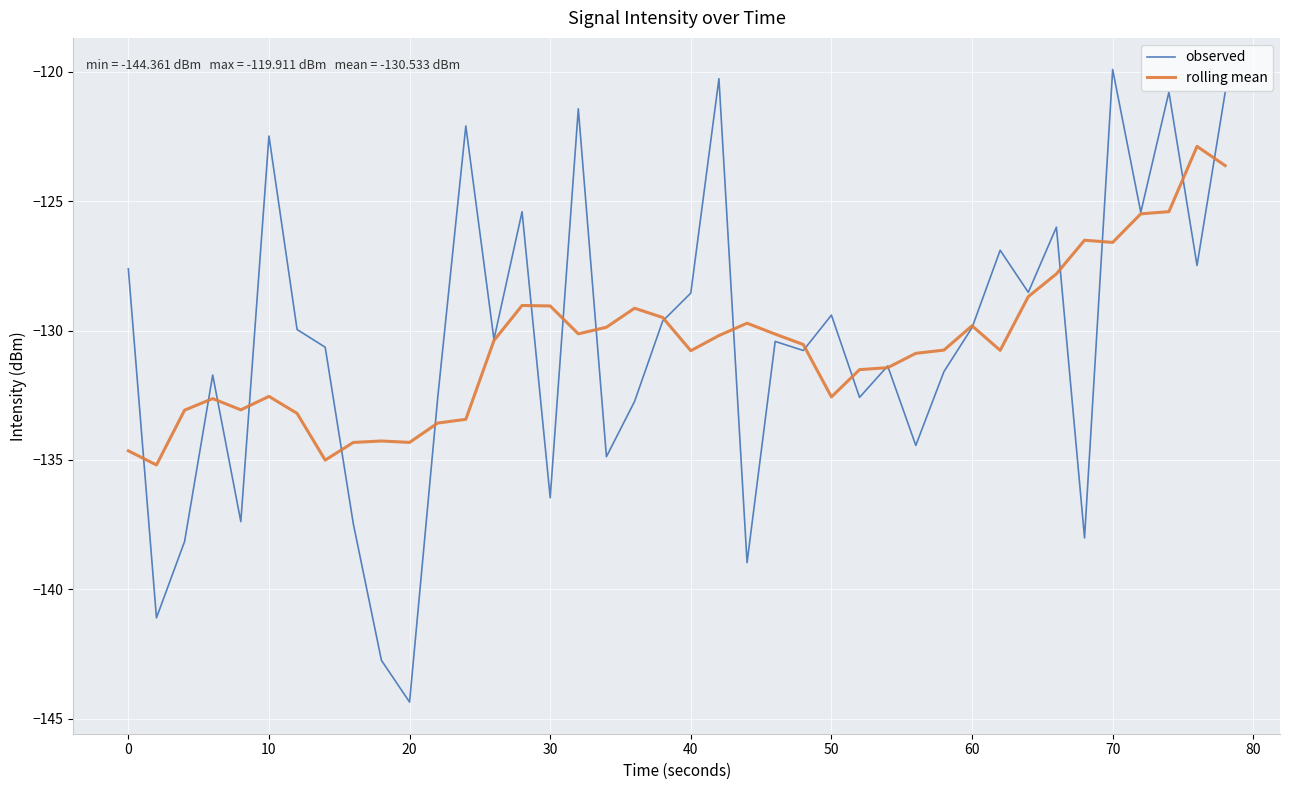

Which series ends up on top after the final intersection of rolling mean and observed?

observed